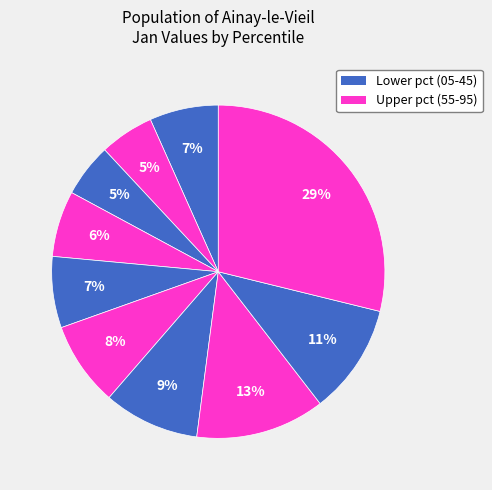

How many slices are in this pie chart?

10